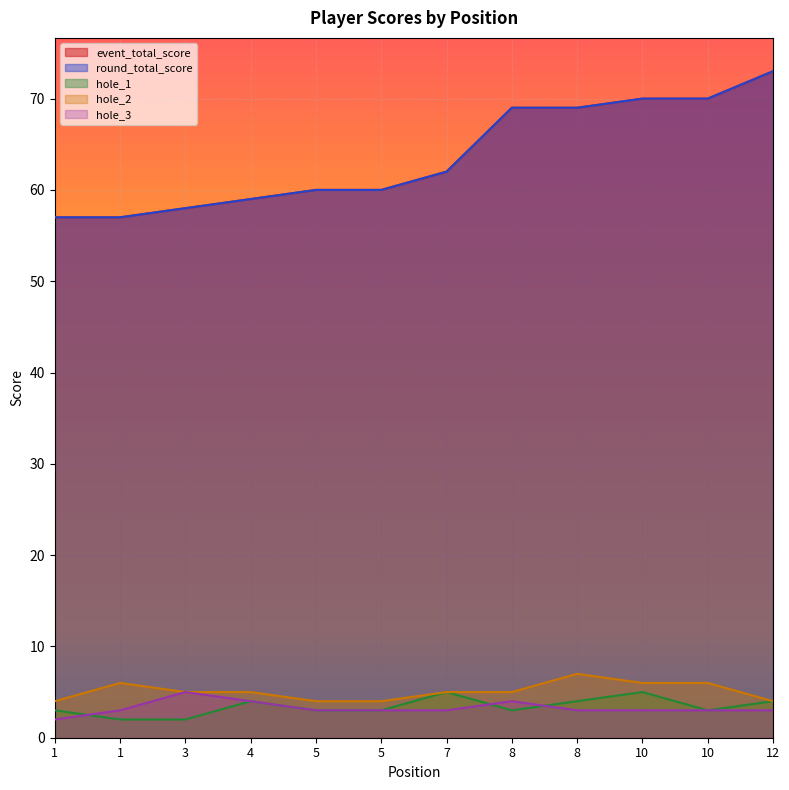

How many interior local peaks does the hole_3 series have?

2